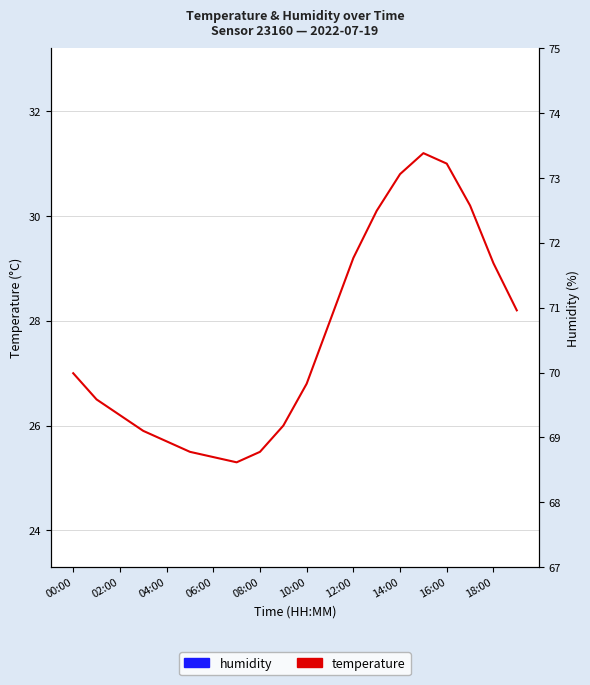

True or false: temperature has more than 2 interior local peaks.

False